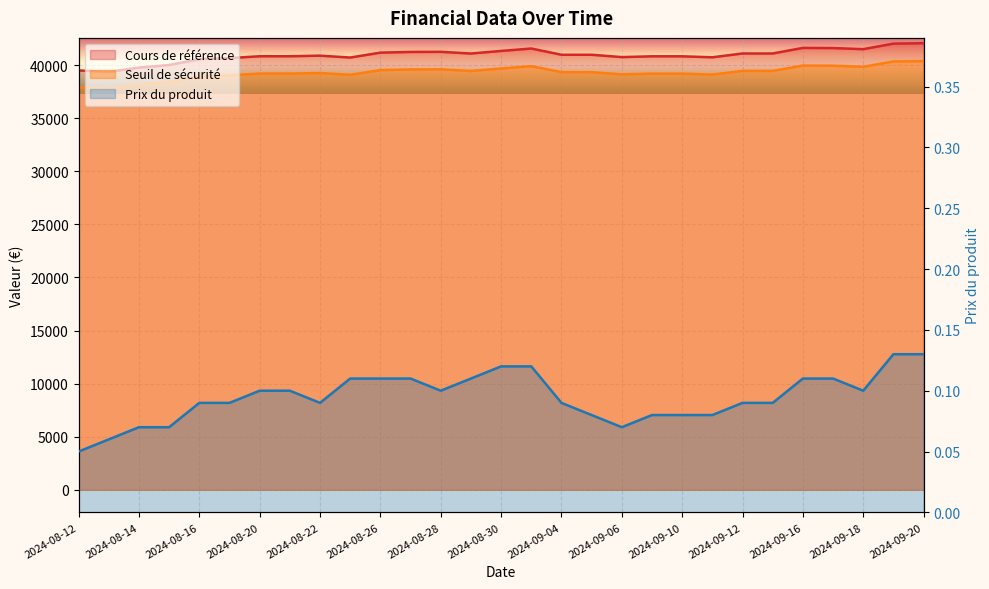

True or false: Prix du produit has more than 2 points higher than both neighbors.

False